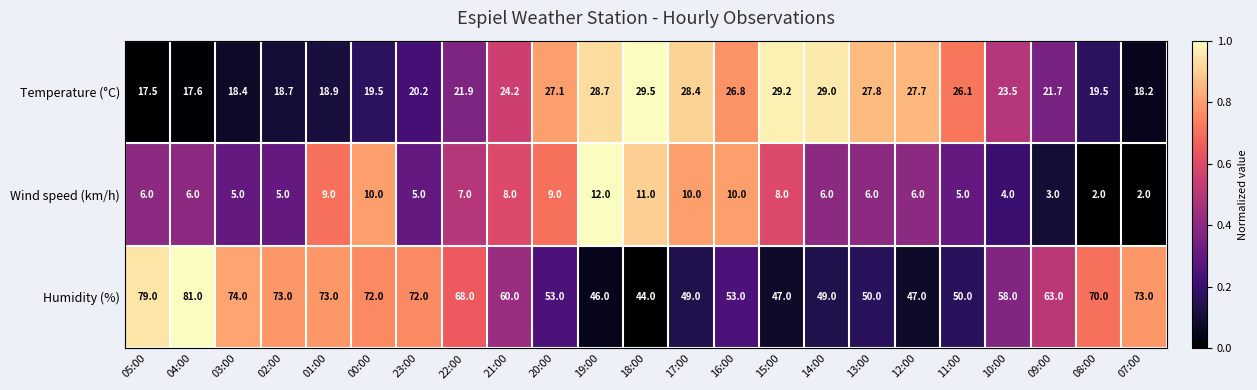

The Temperature (°C) series shows 10.5 at 14:00. True or false?

False